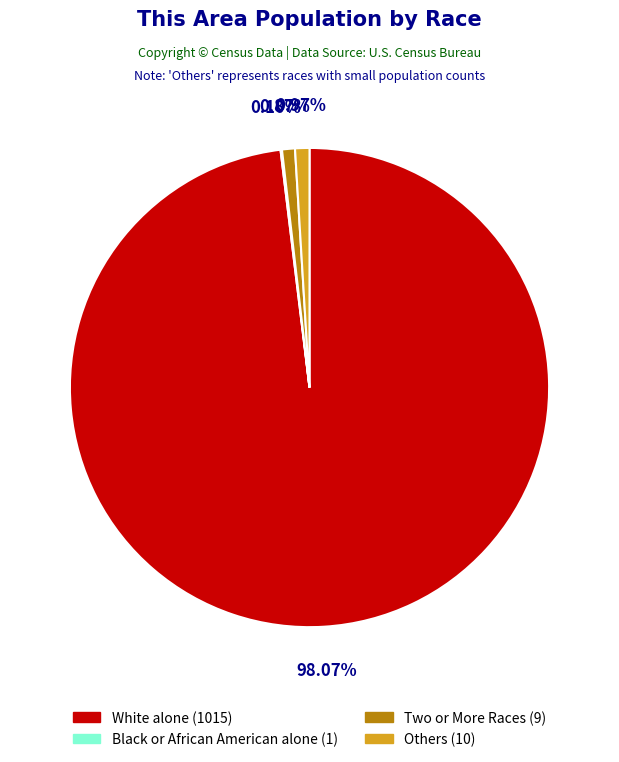

Between Others (10) and White alone (1015), which is larger?

White alone (1015)